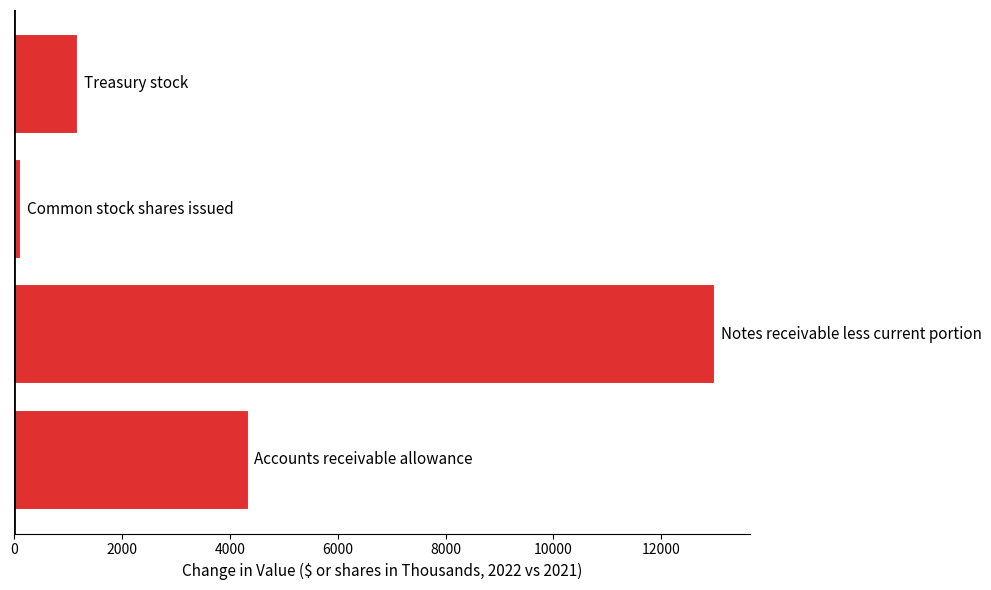

What is the greatest value displayed?

12999